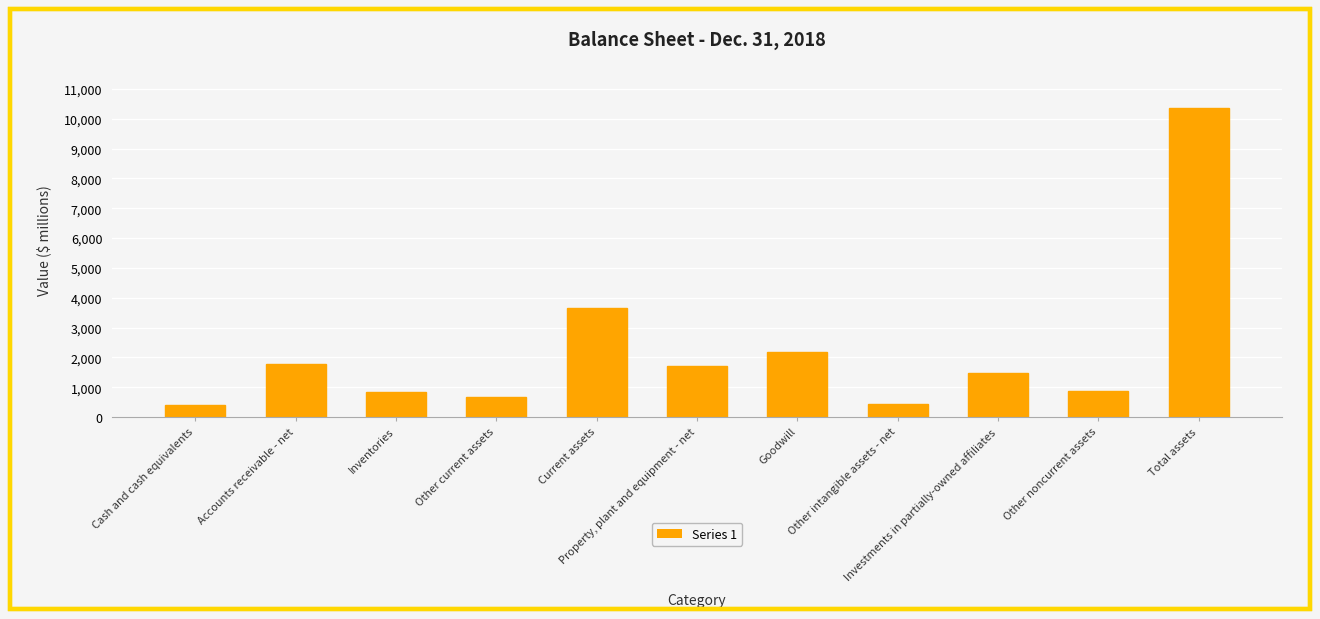

Does the chart contain stacked bars?

No